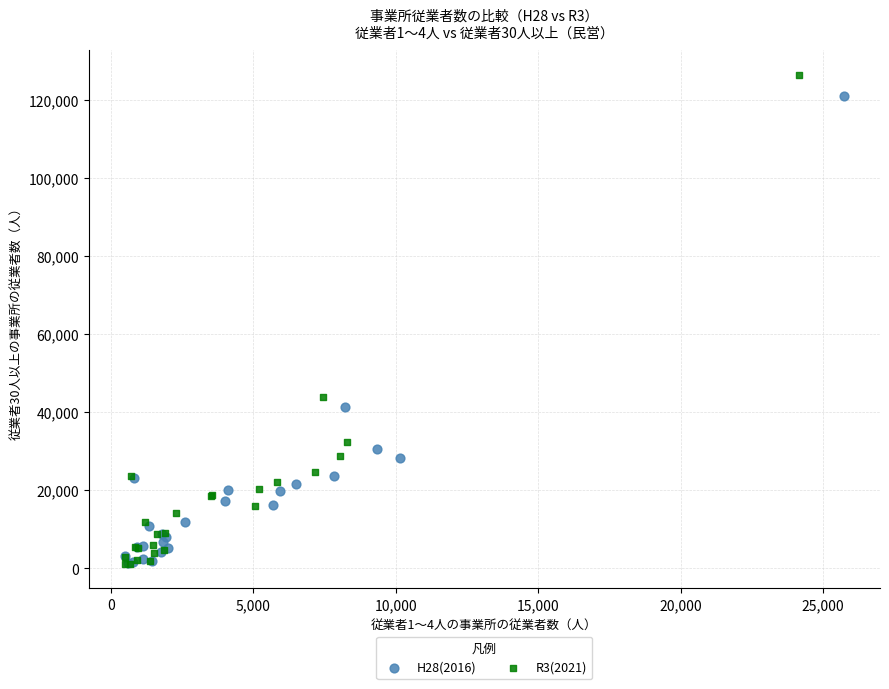

What are all the series names shown in the legend?

H28(2016), R3(2021)